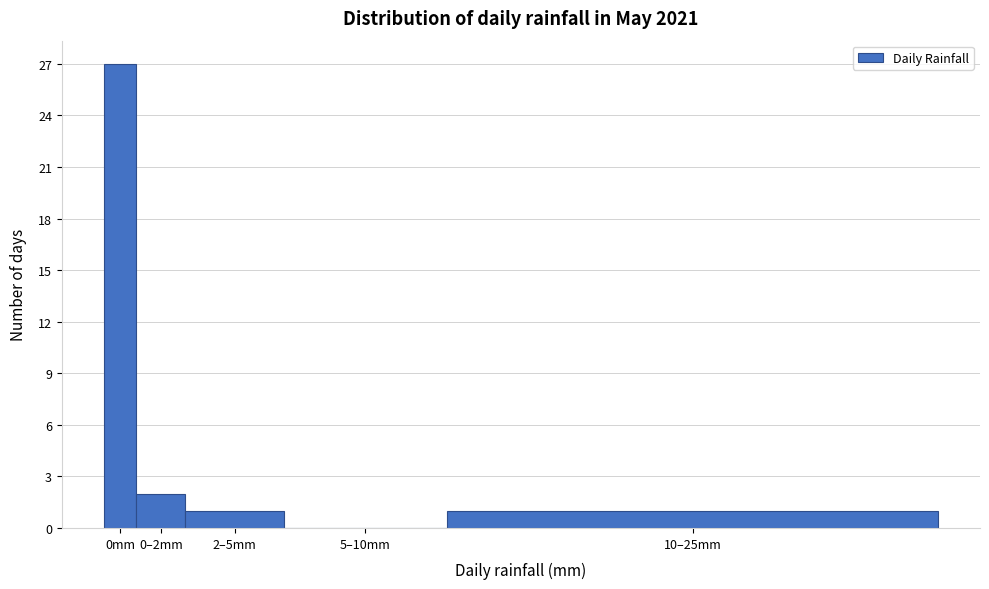

Reading right to left, list all the values displayed in this chart.

10–25mm=1	5–10mm=0	2–5mm=1	0–2mm=2	0mm=27